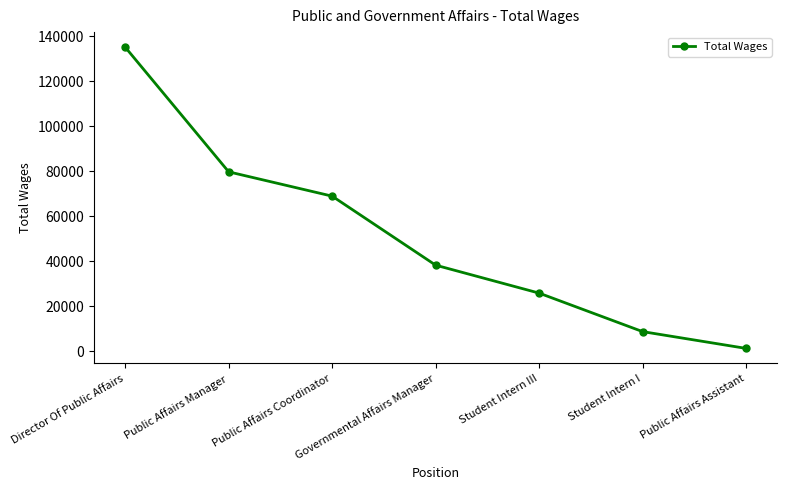

Is this an area chart (filled region under the line)?

No